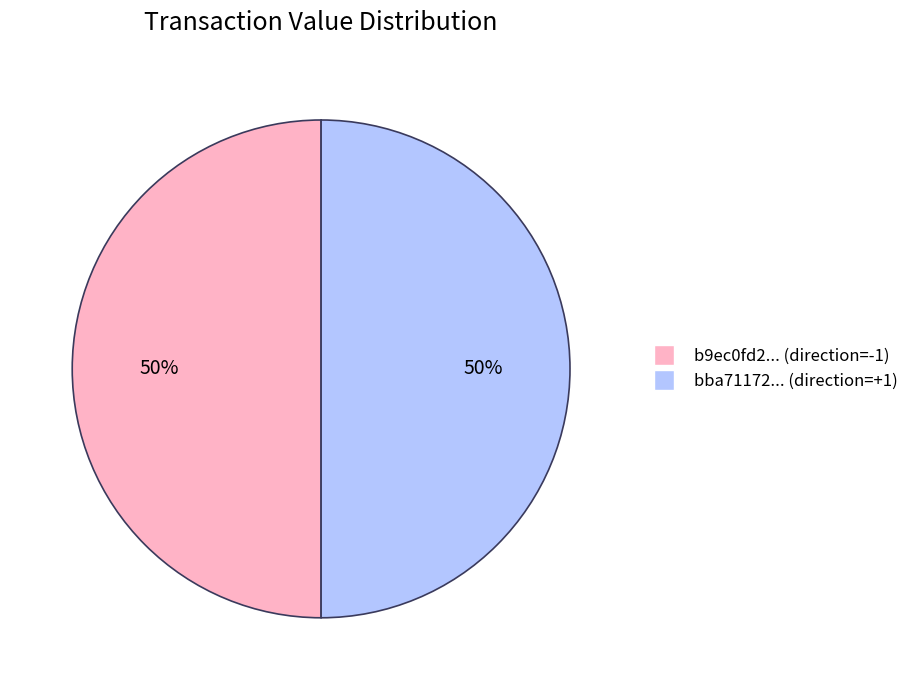

To the nearest percent, what is the average slice percentage?

50%